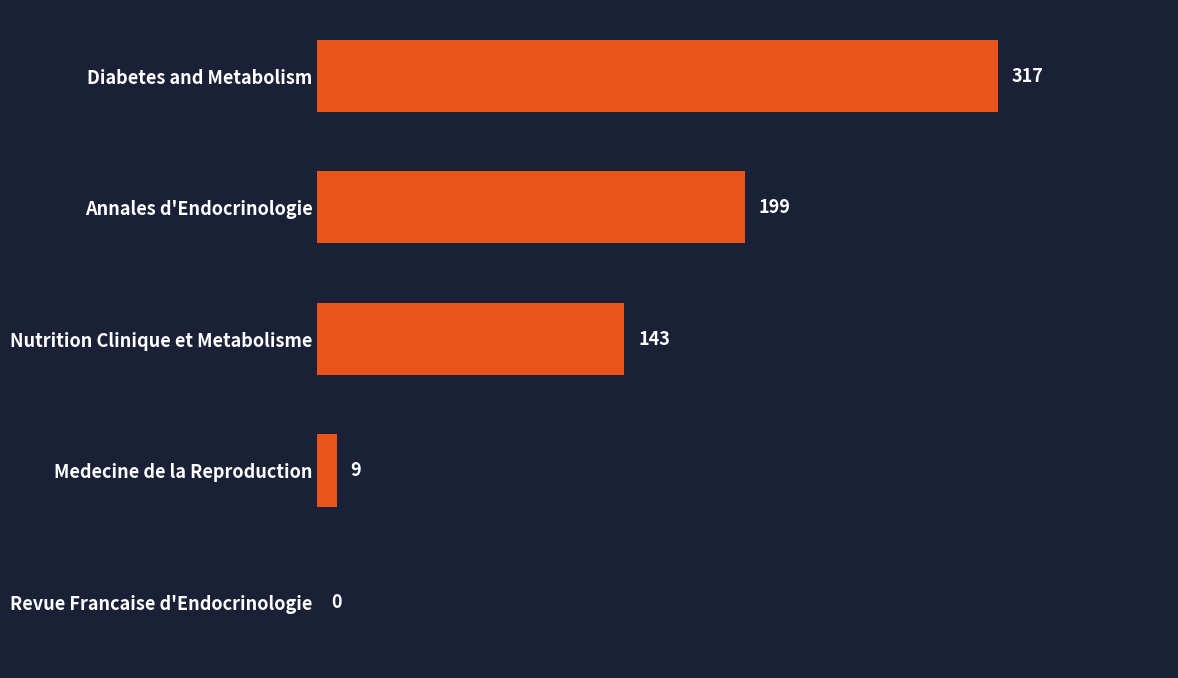

What is the sum of all values?

668